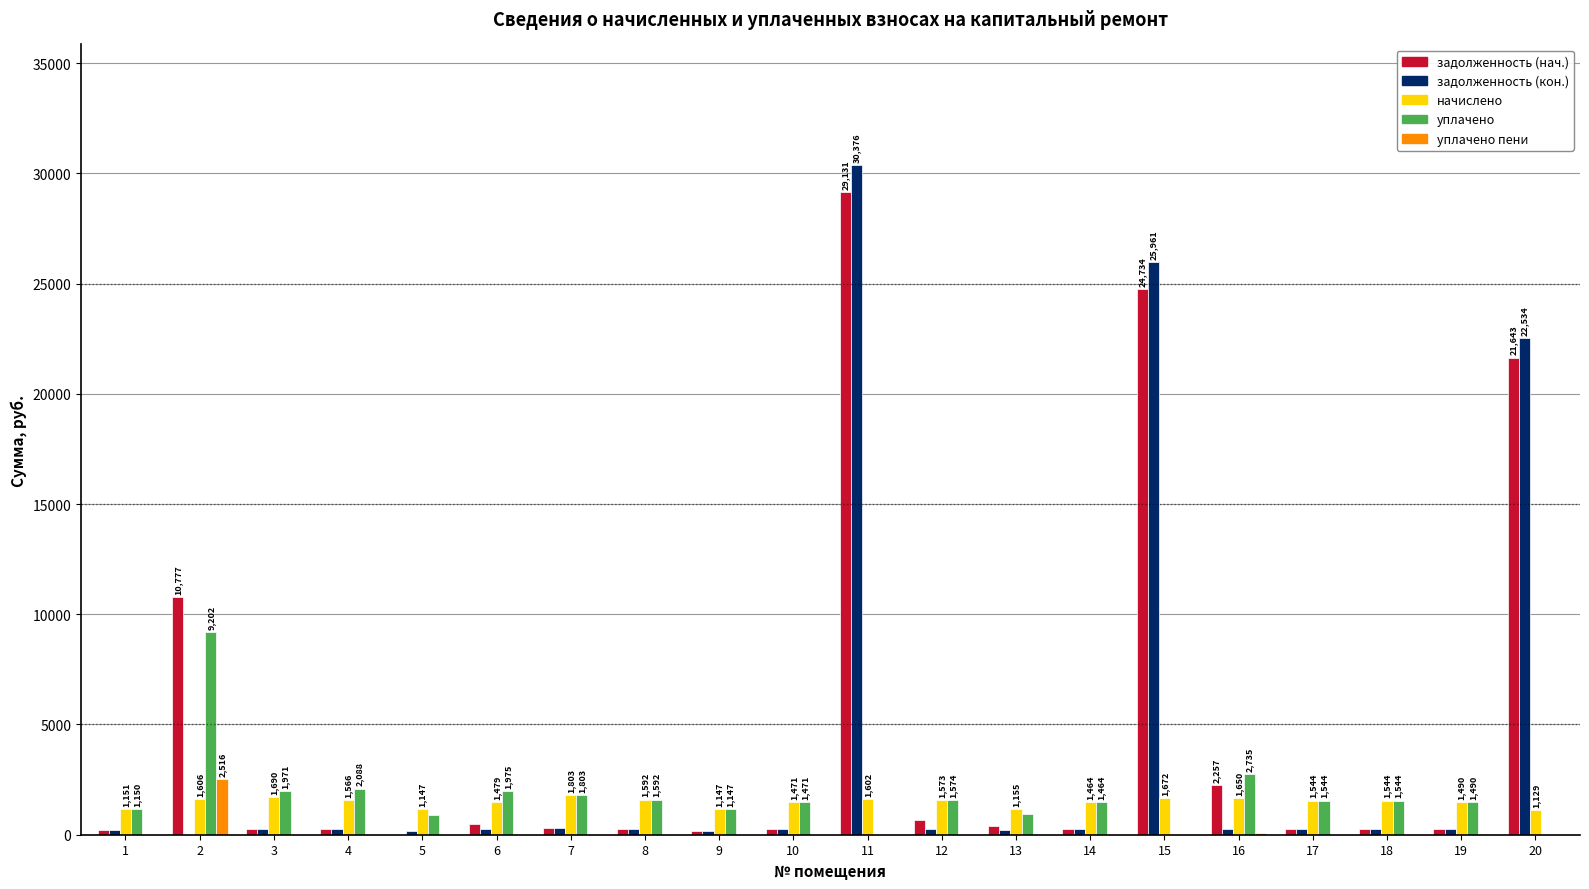

At which category is the sum across all series the highest?

11